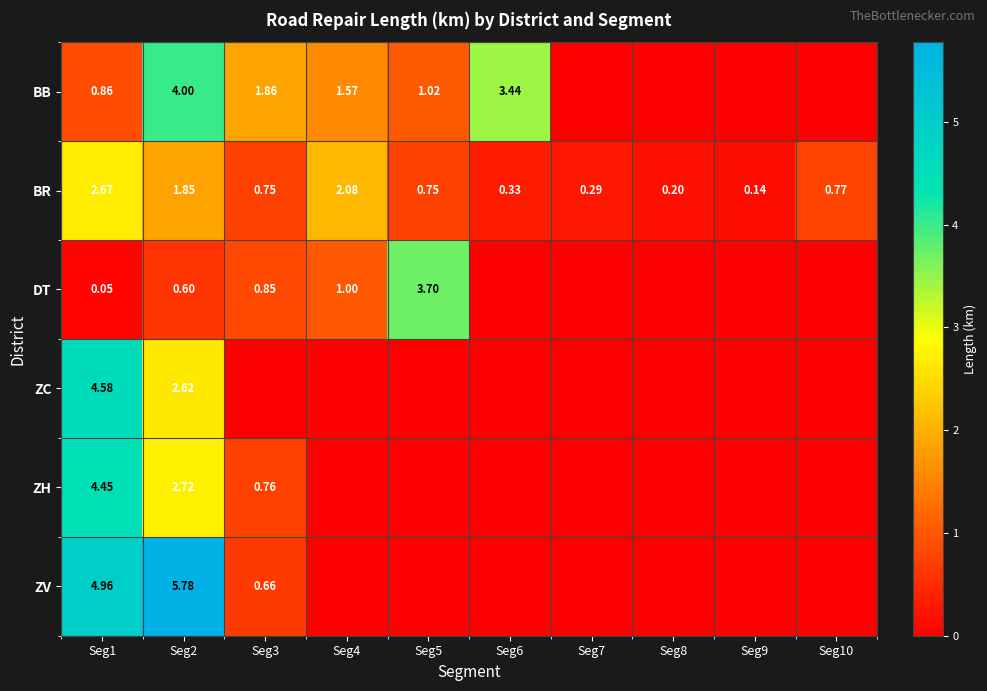

List the series in order of their peak value, highest first.

ZV, ZC, ZH, BB, DT, BR